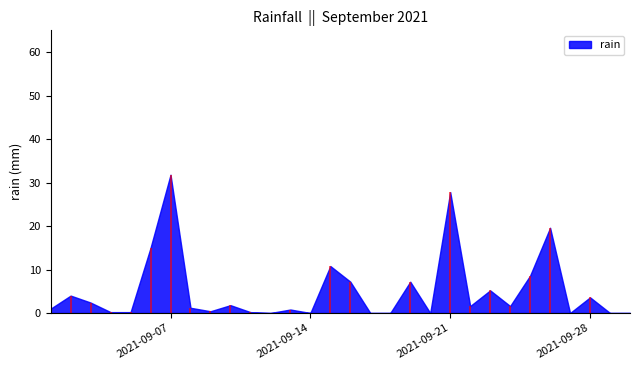

What is the change in value from 2021-09-02 to 2021-09-30?

-4.0